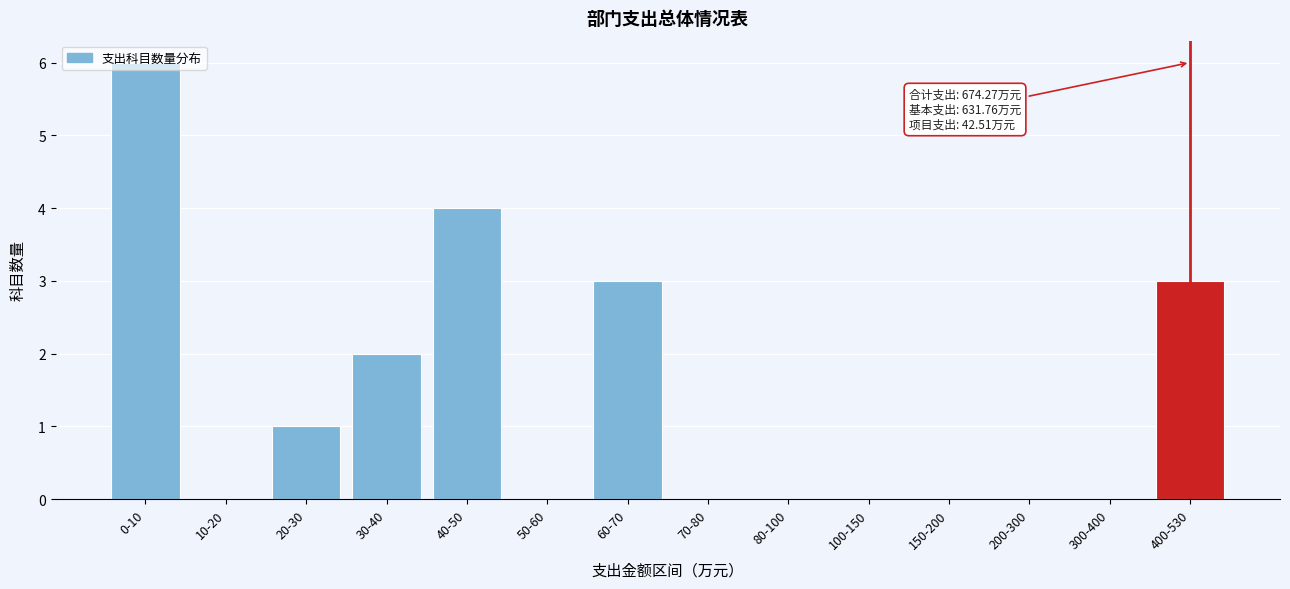

What is the greatest value displayed?

6